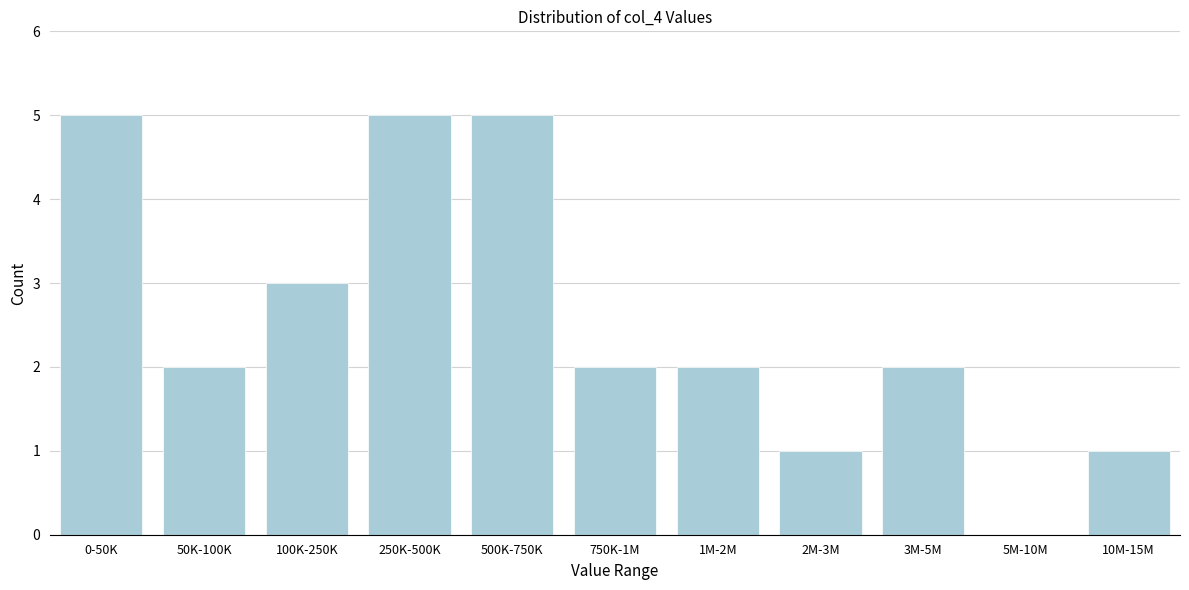

Reading right to left, list all the values displayed in this chart.

10M-15M=1	5M-10M=0	3M-5M=2	2M-3M=1	1M-2M=2	750K-1M=2	500K-750K=5	250K-500K=5	100K-250K=3	50K-100K=2	0-50K=5